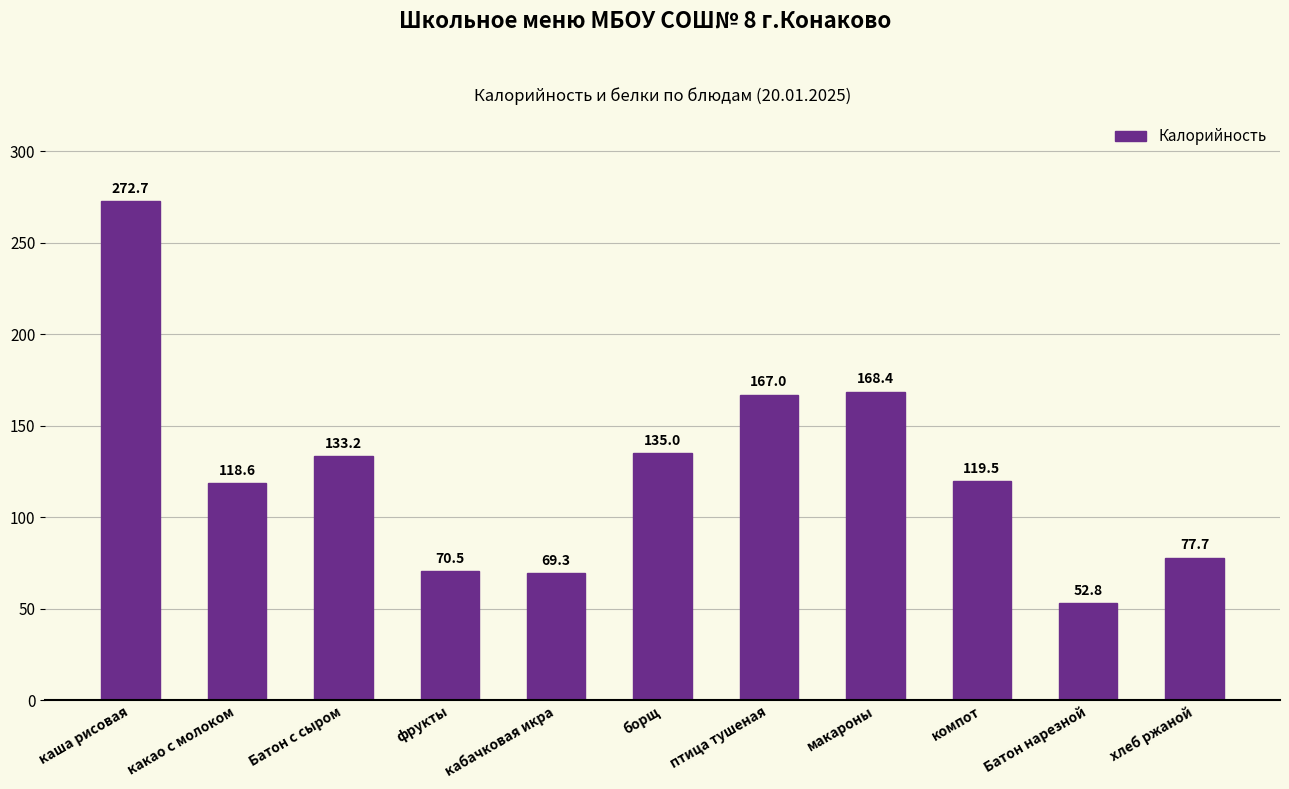

List the labels in order of value, smallest first.

Батон нарезной, кабачковая икра, фрукты, хлеб ржаной, какао с молоком, компот, Батон с сыром, борщ, птица тушеная, макароны, каша рисовая